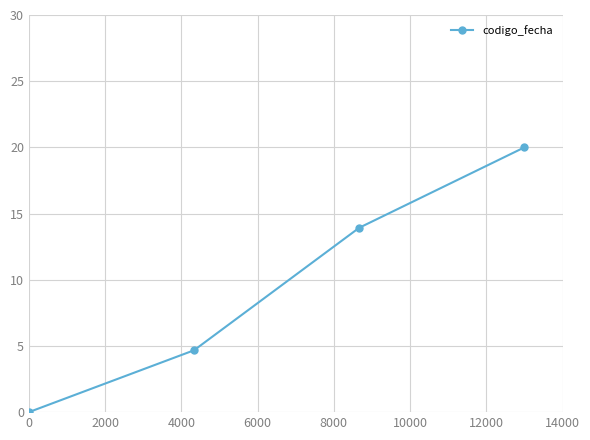

True or false: there are more than 1 points higher than both neighbors.

False